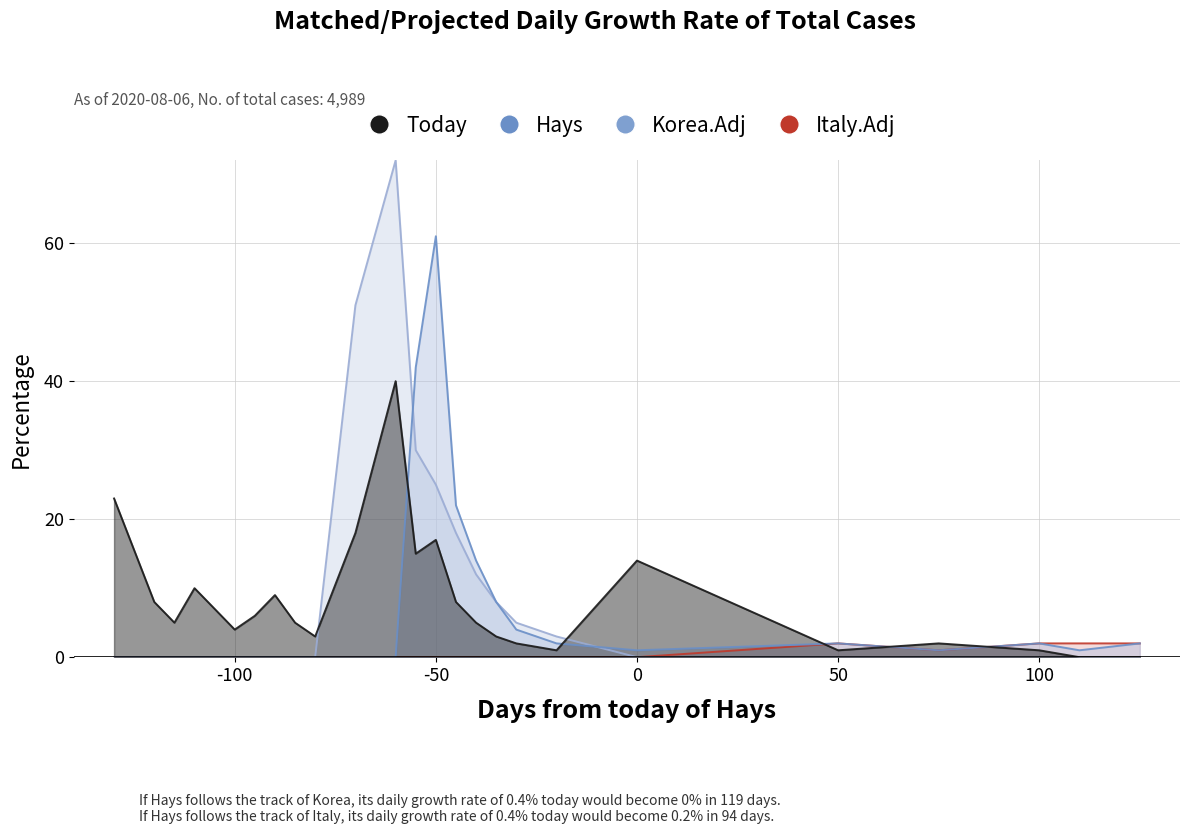

What is the difference between the Today values at 100 and 0?

13